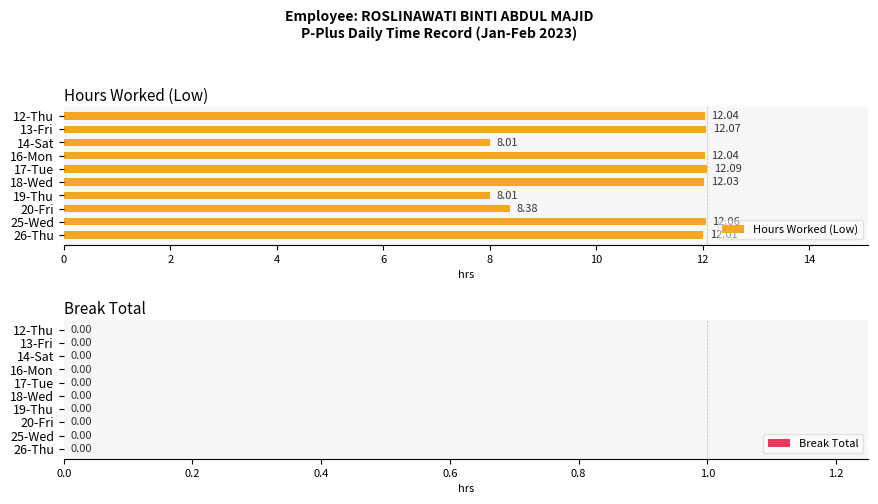

Between 18-Wed and 26-Thu, which is larger?

18-Wed